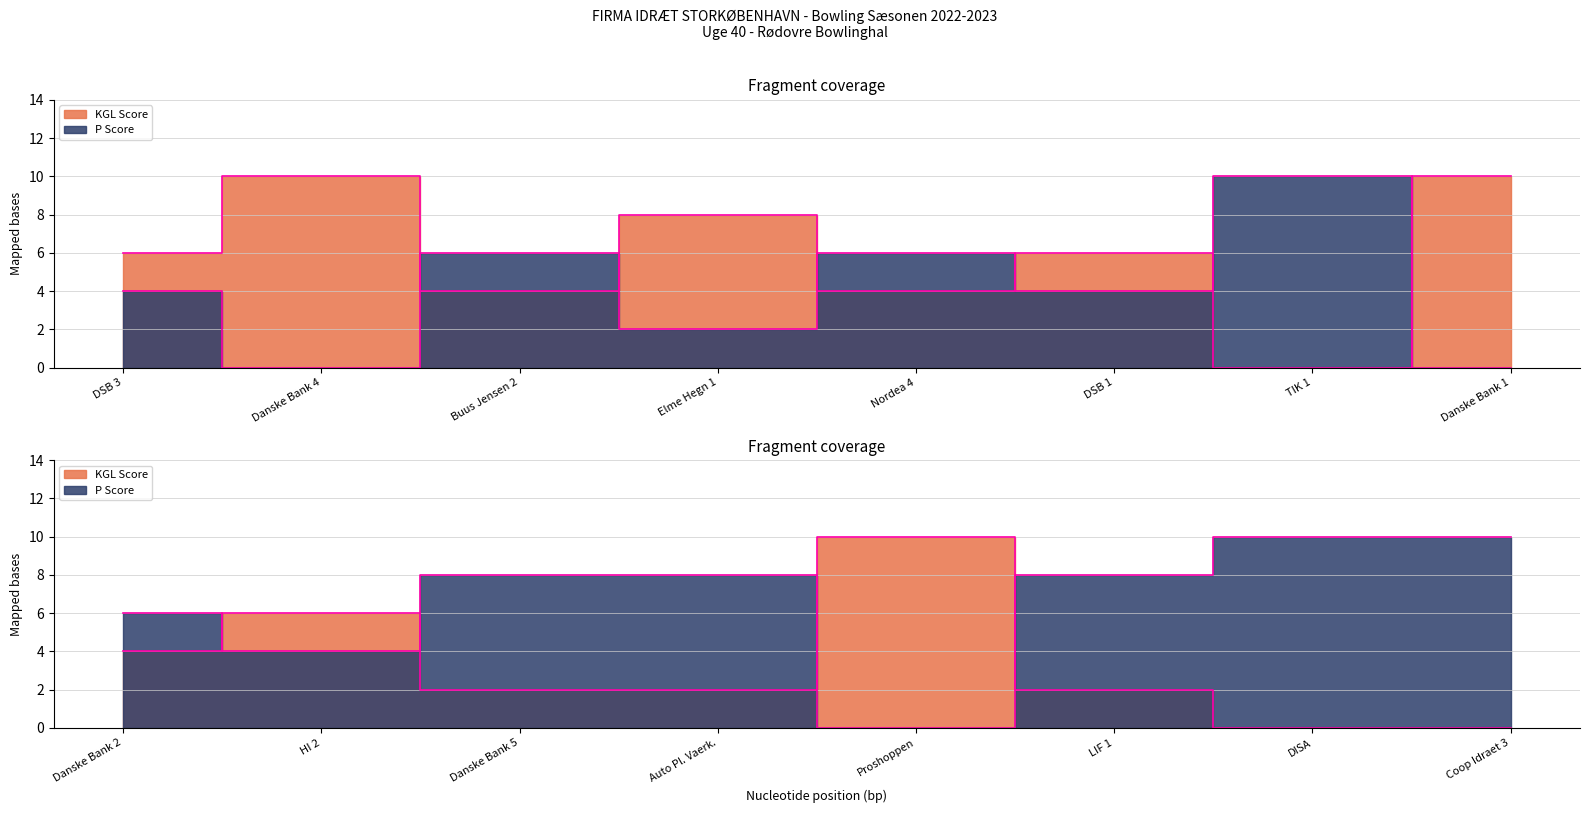

What is the spread (max minus min) of values at Danske Bank 1?

10